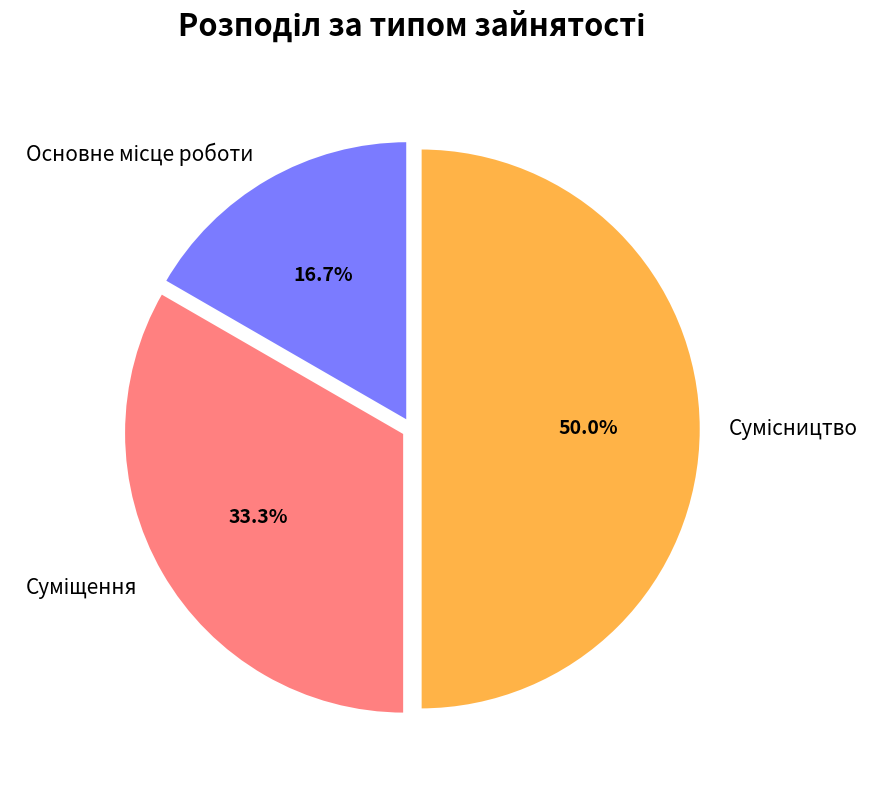

True or false: Основне місце роботи accounts for 10% of the total.

False